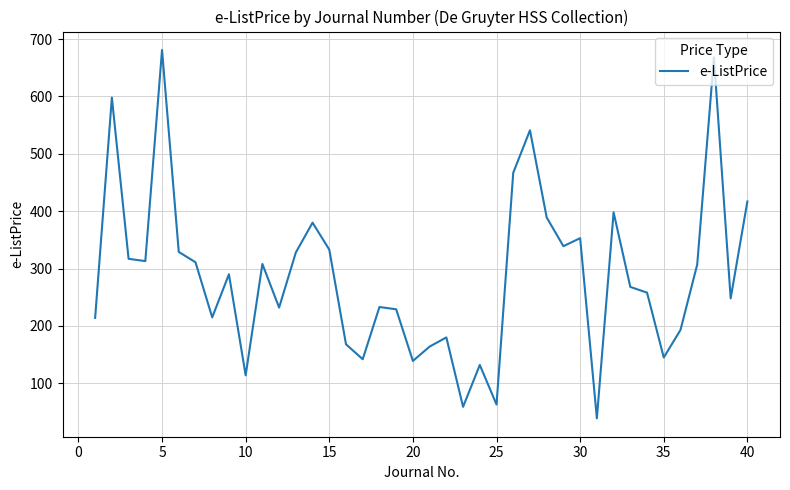

What is the smallest value displayed?

39